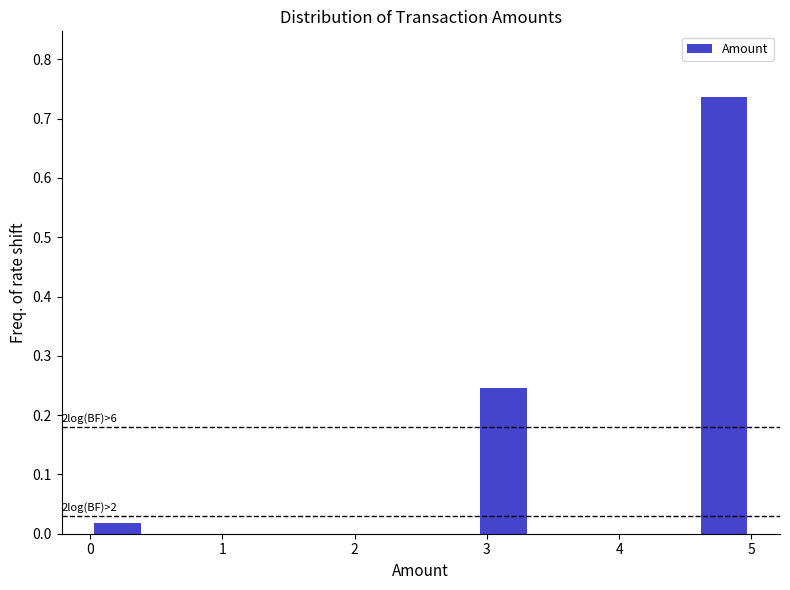

Which range on the x-axis has the tallest bar?

4.6 to 5.0